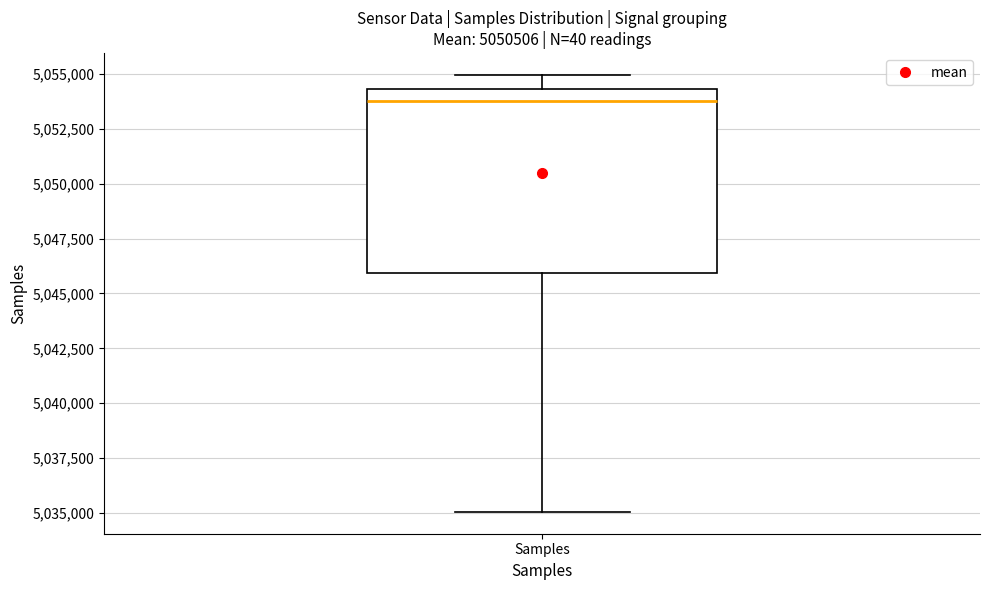

Transcribe this box plot: give where the median line is, the range the box spans, and where the two whiskers end, as read against the y-axis. The values are not printed on the chart, so give them approximately, as read against the axis.

median 5054000, box 5046000 to 5054500, whiskers 5035000 to 5055000